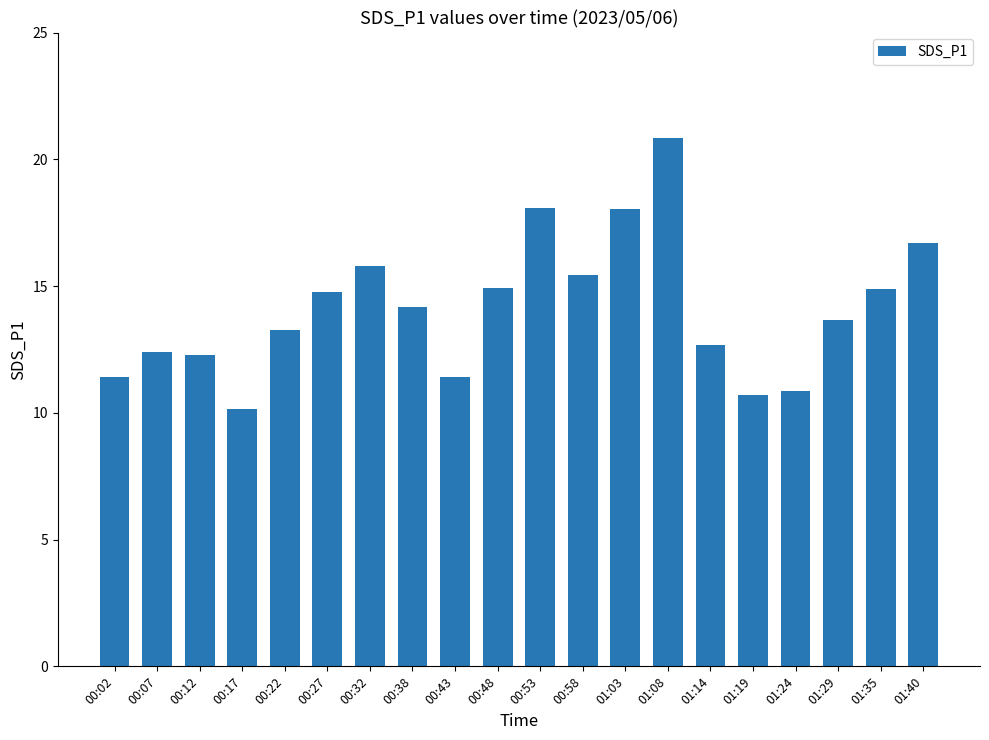

What is the change in value from 00:22 to 01:14?

-0.6